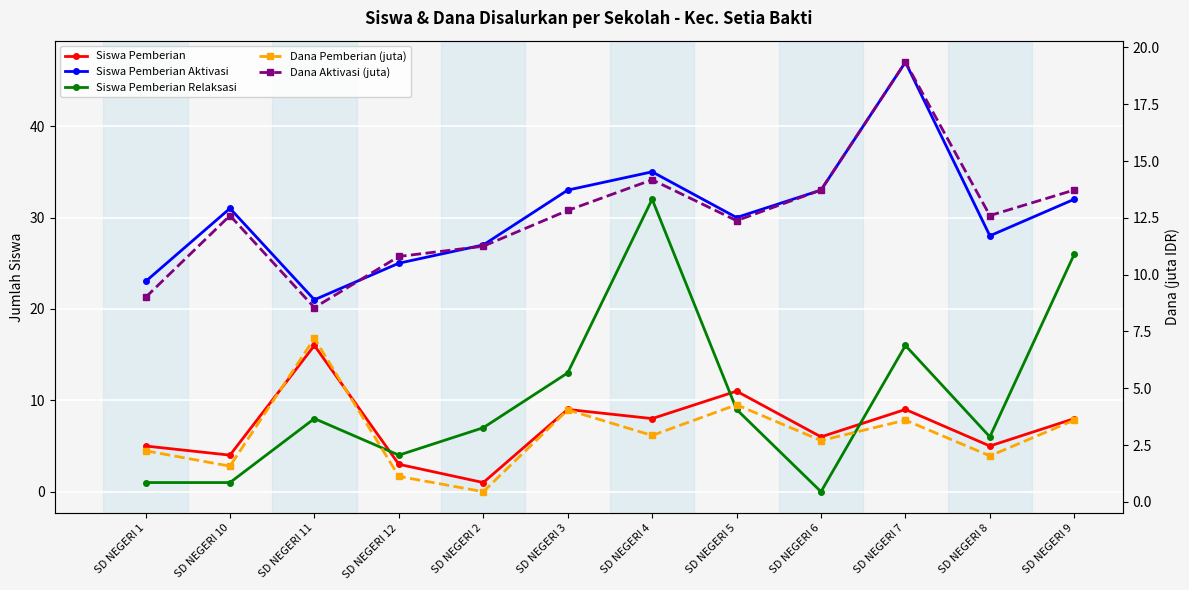

At which label does Siswa Pemberian Aktivasi first exceed 31?

SD NEGERI 3